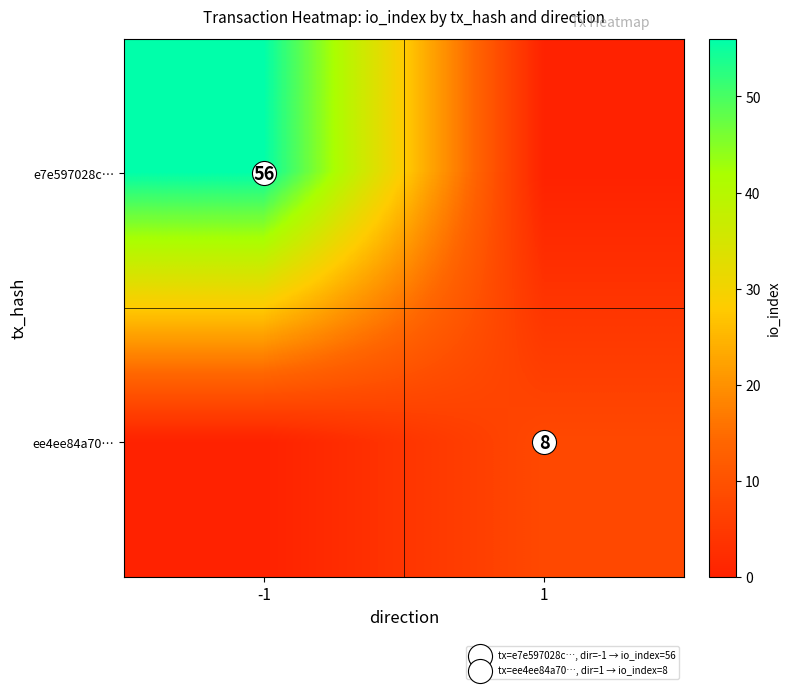

Is the value of ee4ee84a70… at 1 greater than the value of e7e597028c… at 1?

Yes